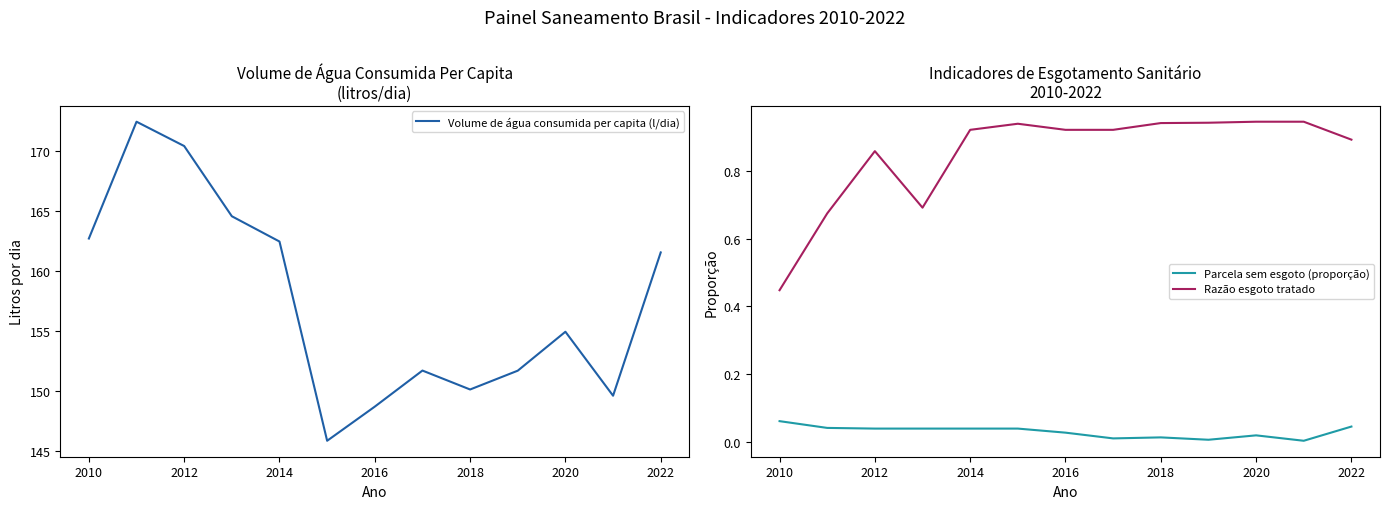

Reading right to left, transcribe all the data shown in this chart.

Volume de água consumida per capita (l/dia): 161.6	149.6	154.9	151.7	150.1	151.7	148.7	145.8	162.5	164.6	170.4	172.5	162.7
Parcela sem esgoto (proporção): 0.0	0.0	0.0	0.0	0.0	0.0	0.0	0.0	0.0	0.0	0.0	0.0	0.1
Razão esgoto tratado: 0.9	0.9	0.9	0.9	0.9	0.9	0.9	0.9	0.9	0.7	0.9	0.7	0.4